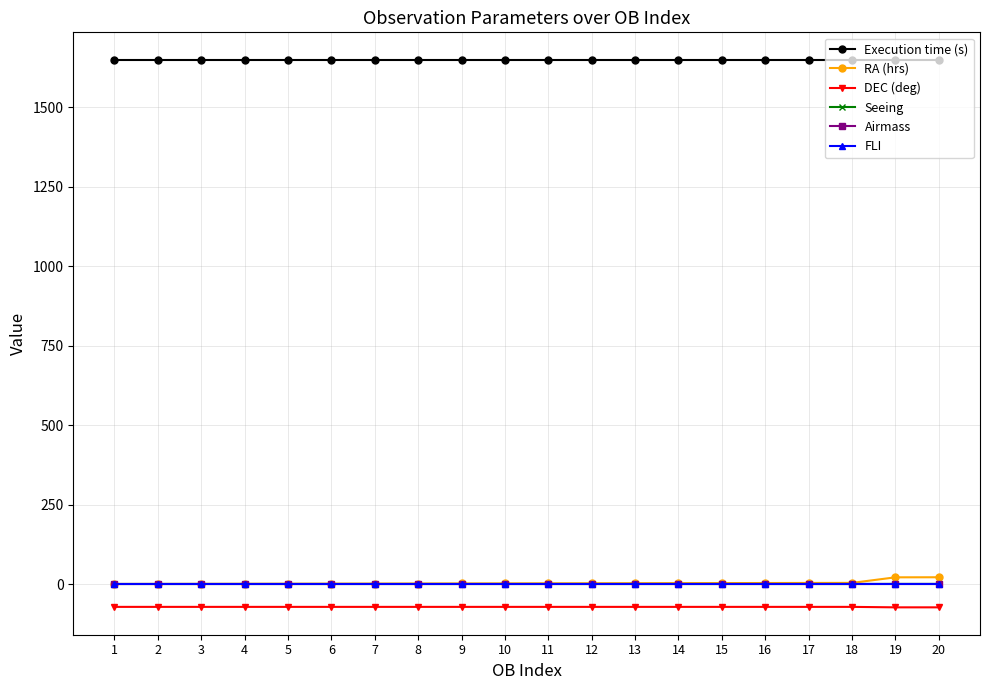

True or false: Execution time (s) and Seeing intersect in this chart.

False